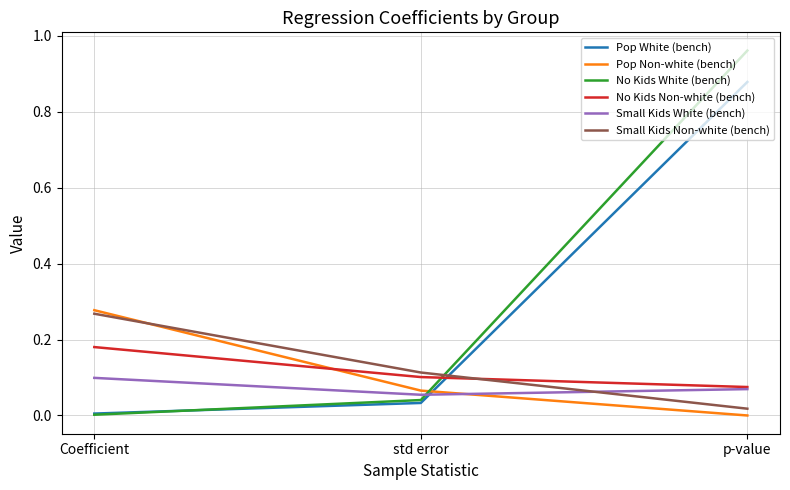

Between Coefficient and std error, which series saw the biggest shift?

Pop Non-white (bench)